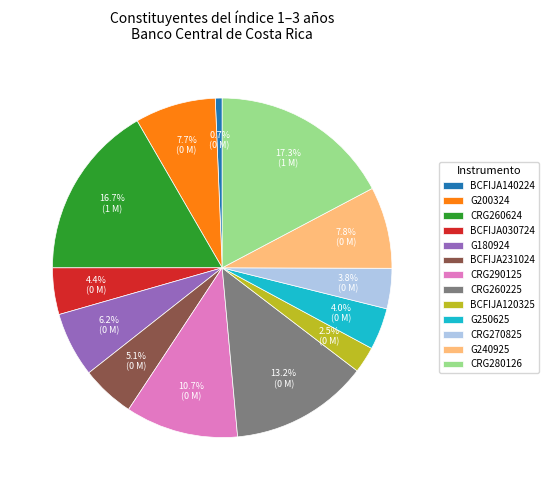

Does any single category account for the majority?

No